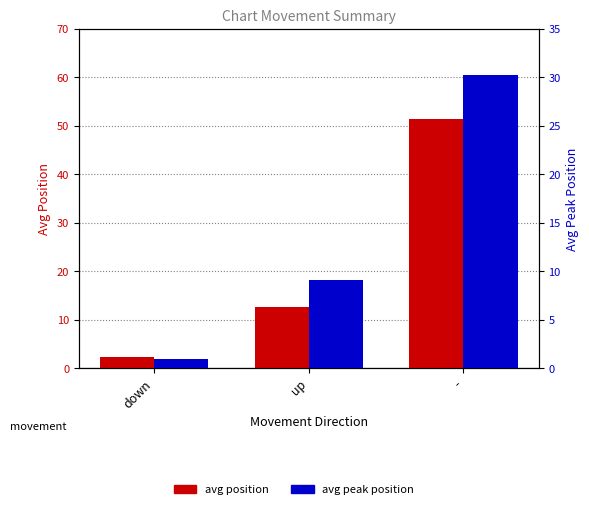

True or false: avg position has a value of 51.5 at -.

True